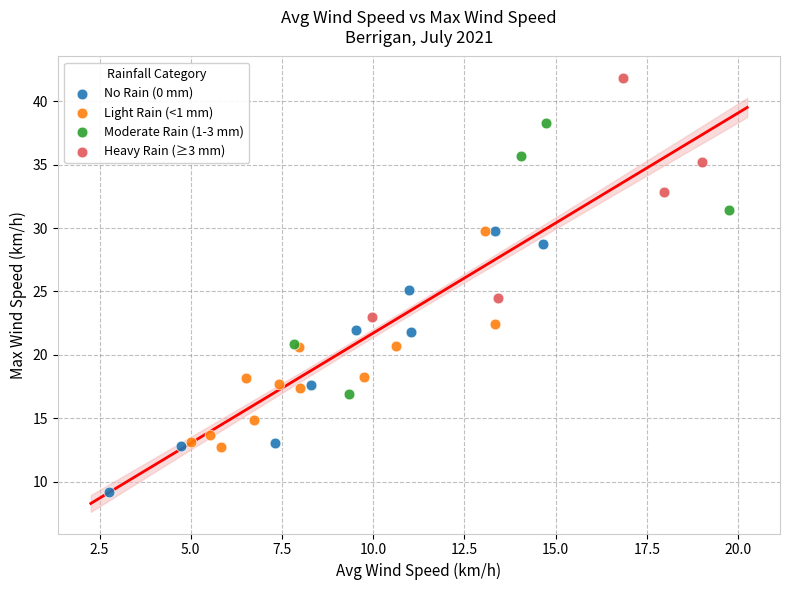

Which series reaches the minimum Y coordinate?

No Rain (0 mm)